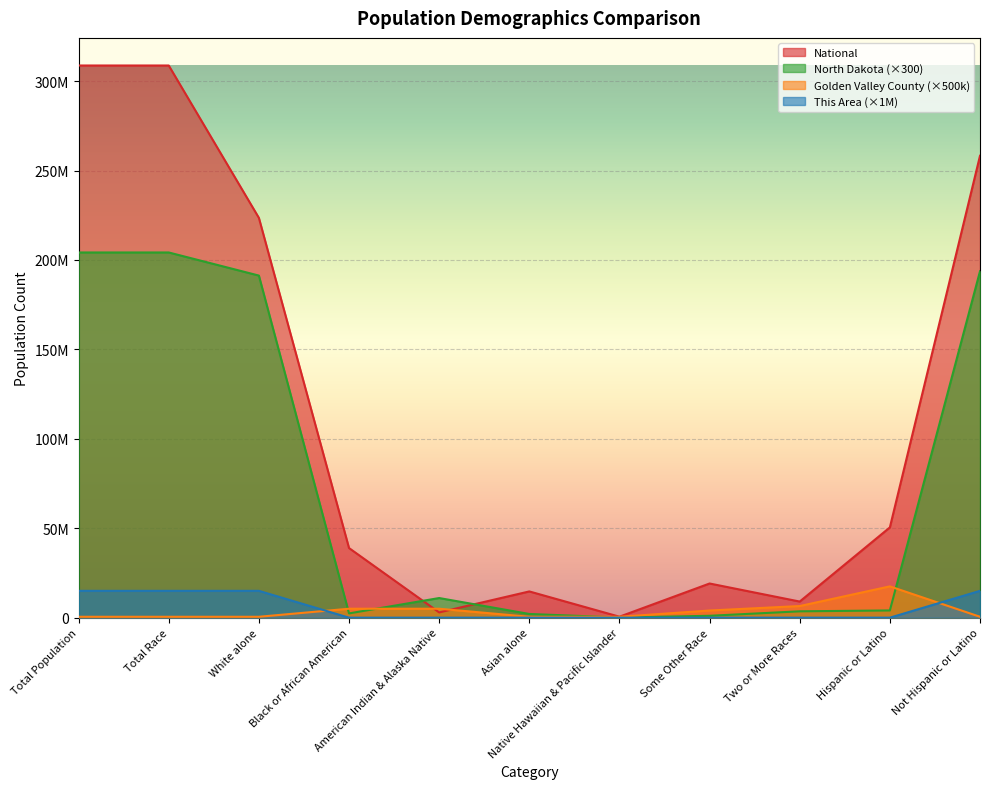

What is the label of the 10th point from the left?

Hispanic or Latino